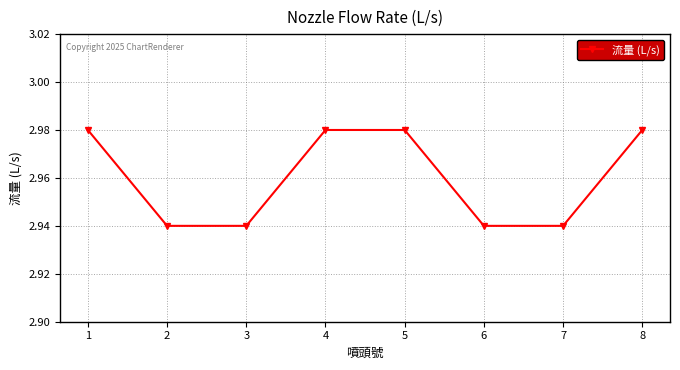

Is it true that the value at 5 is 0.6?

False